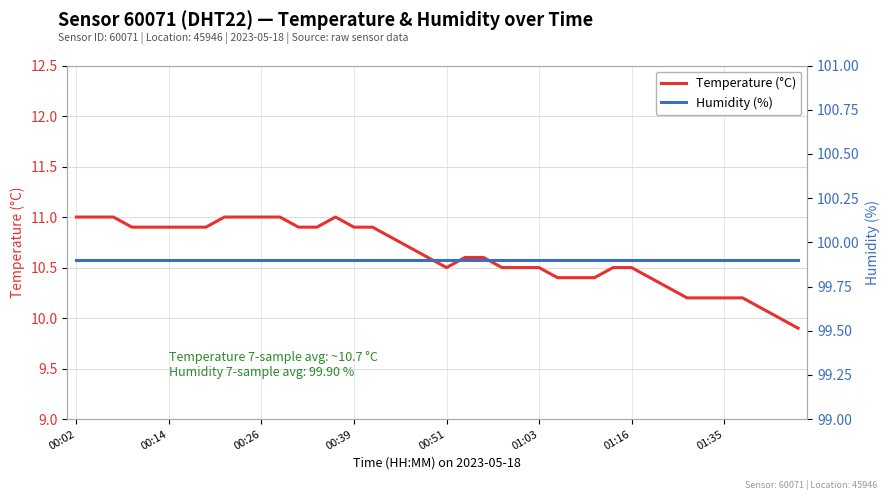

Is the value of Temperature (°C) at 28 greater than the value of Humidity (%) at 22?

No